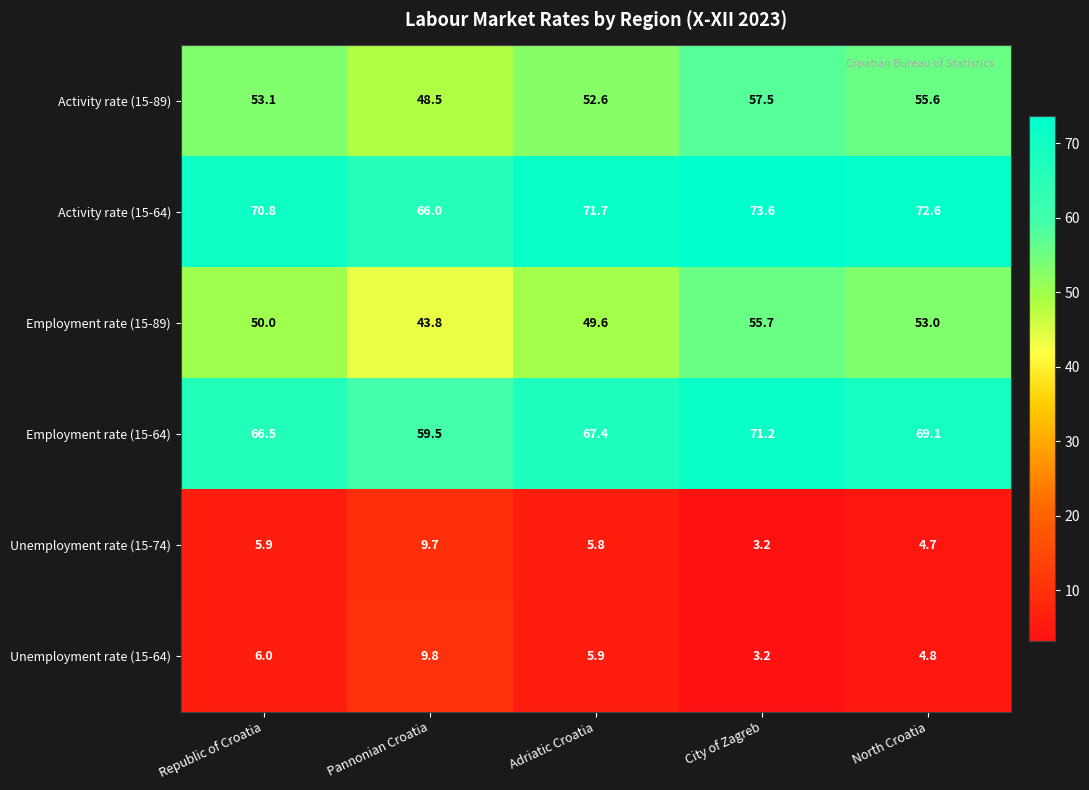

What is the sum of the Employment rate (15-64) values at Adriatic Croatia and City of Zagreb?

138.6